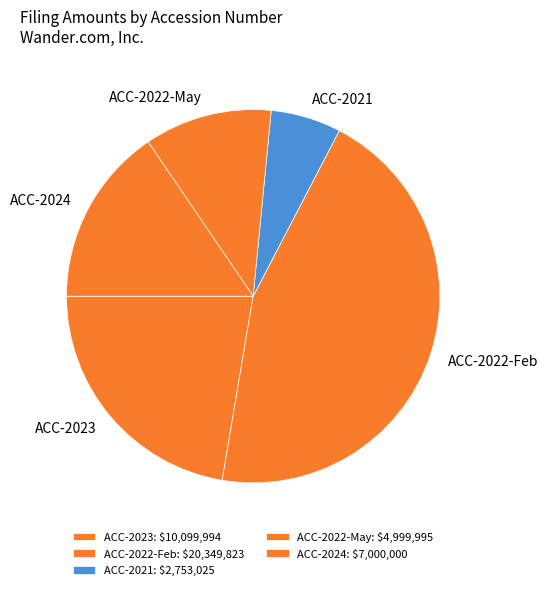

Count the number of slices in the pie.

5